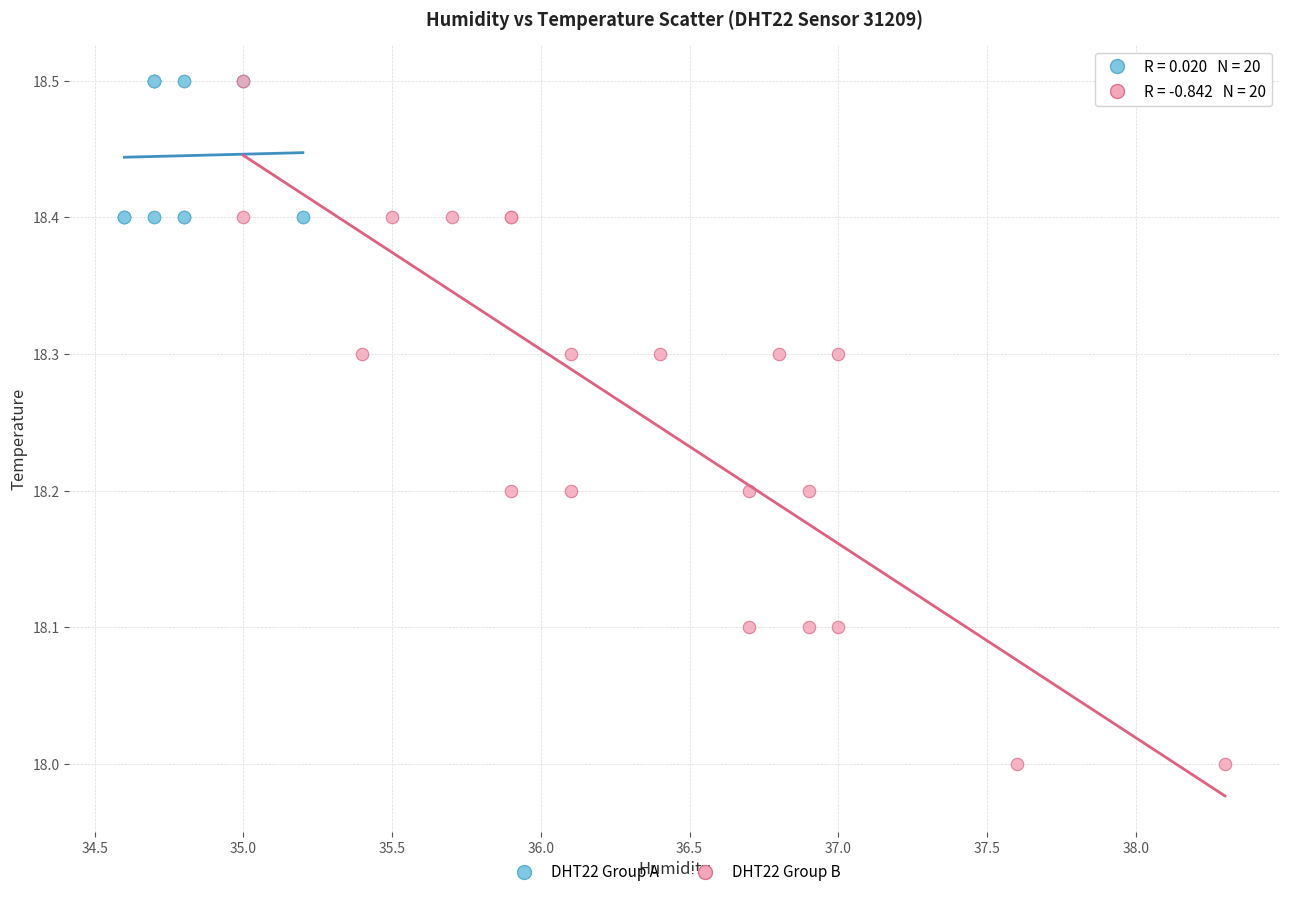

Which series reaches the minimum Y coordinate?

DHT22 Group B